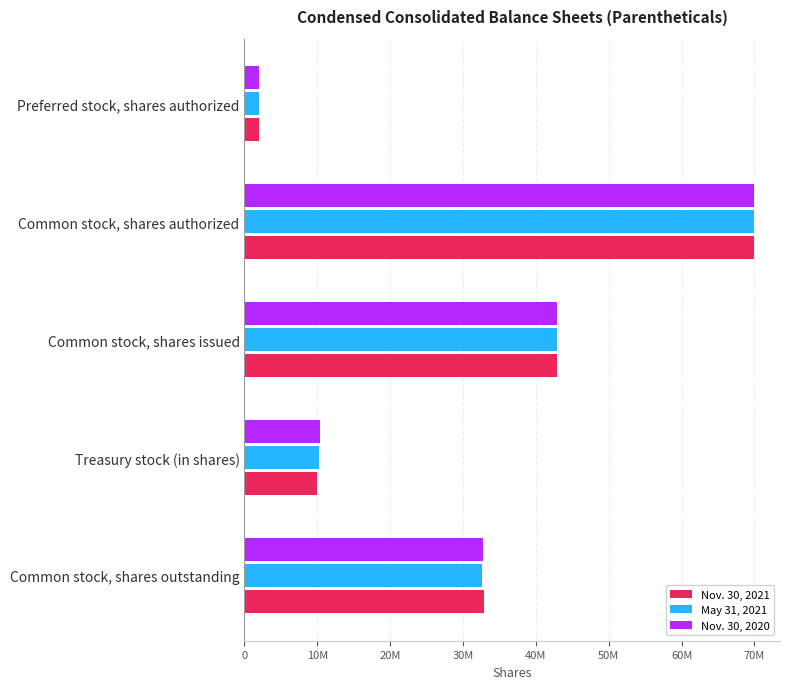

List the series in order of their overall mean, highest first.

Nov. 30, 2020, Nov. 30, 2021, May 31, 2021